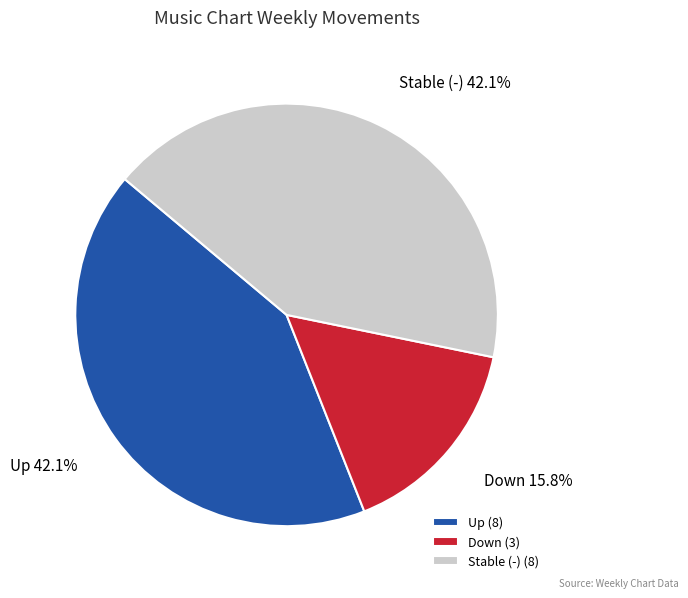

What is the ratio of the value at Stable (-) (8) to the value at Down (3)?

2.7